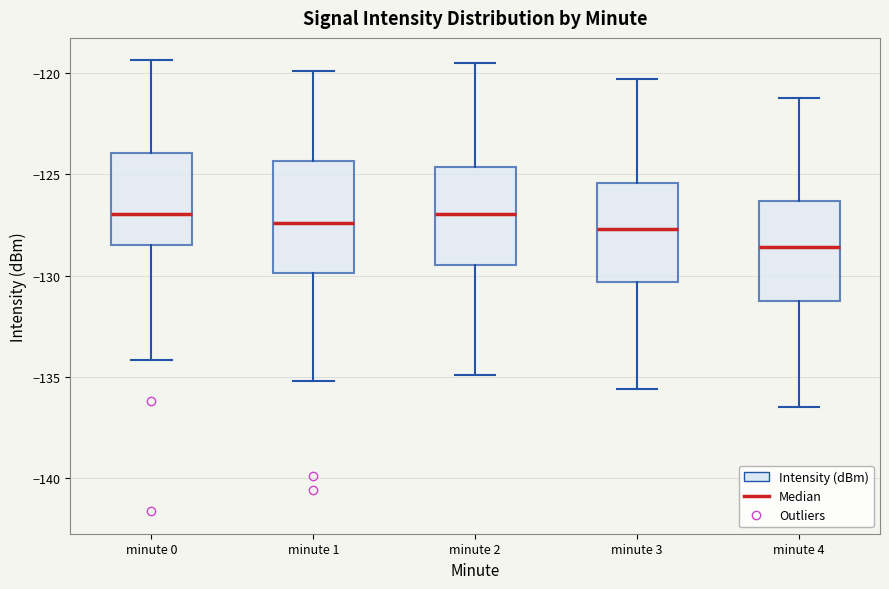

Where does the lower whisker of the box for minute 3 end on the y-axis? The values are not printed on the chart, so give them approximately, as read against the axis.

-135.5